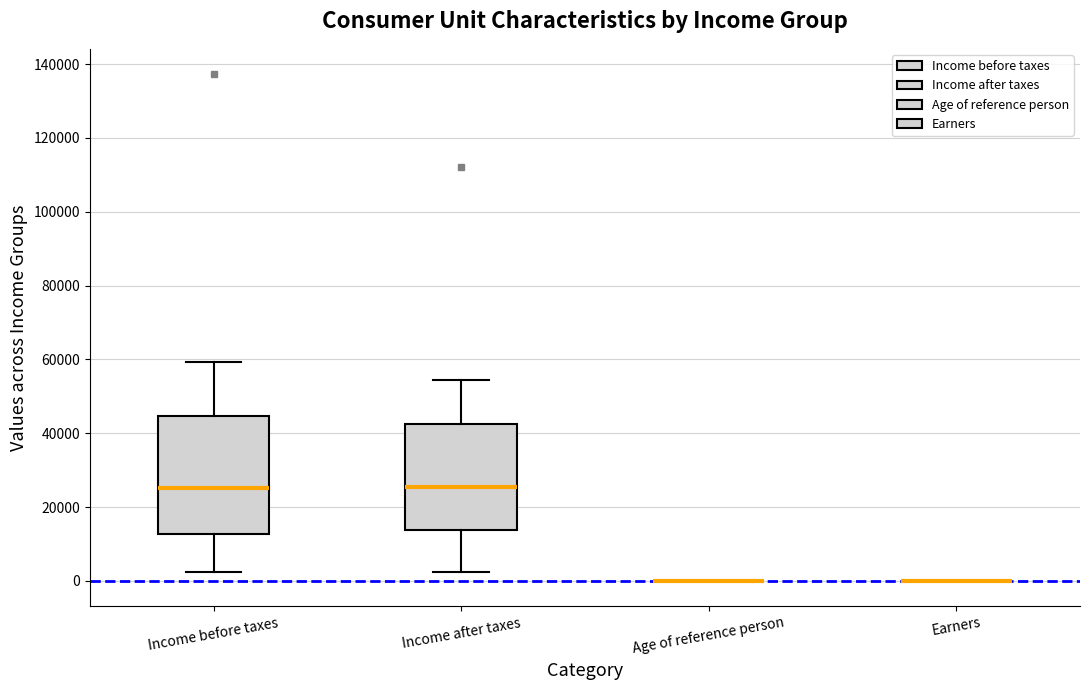

Comparing the boxes themselves (not the whiskers), which one is the tallest?

Income before taxes